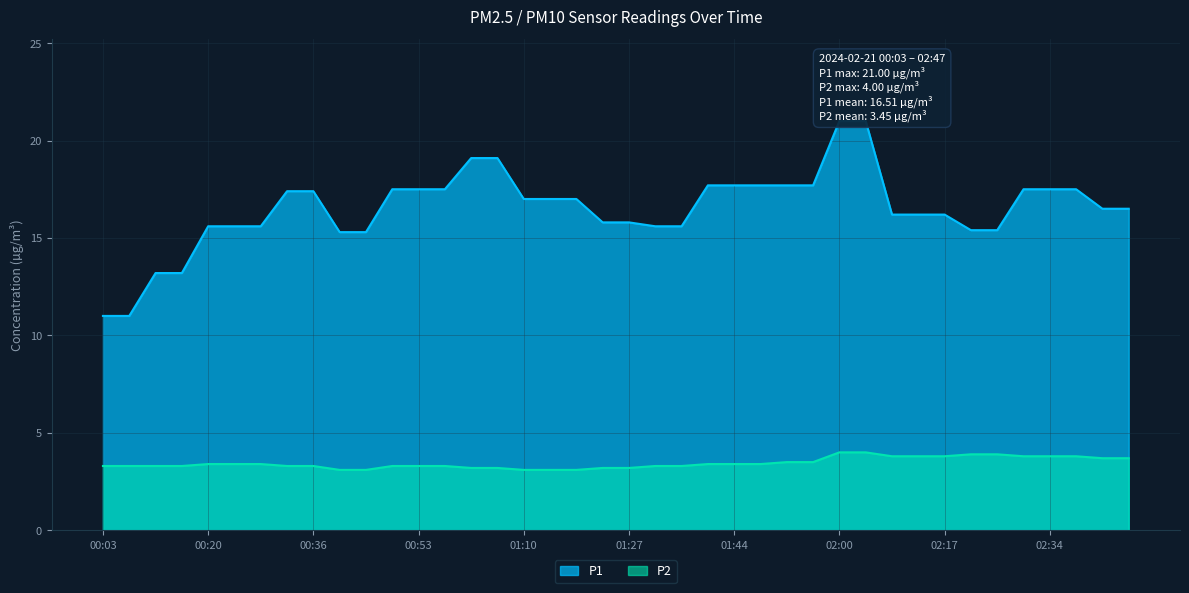

True or false: P2 and P1 intersect in this chart.

False